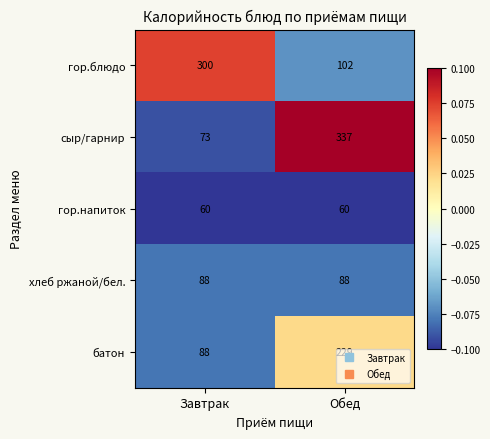

At Обед, list the series in order from smallest to largest.

гор.напиток, хлеб ржаной/бел., гор.блюдо, батон, сыр/гарнир